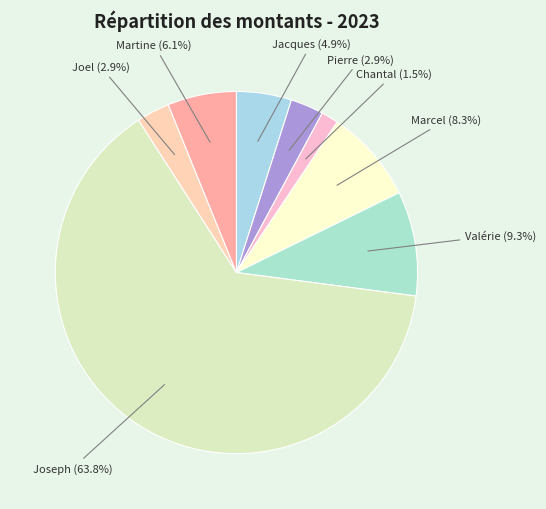

Which category has the smallest portion of the pie?

Chantal